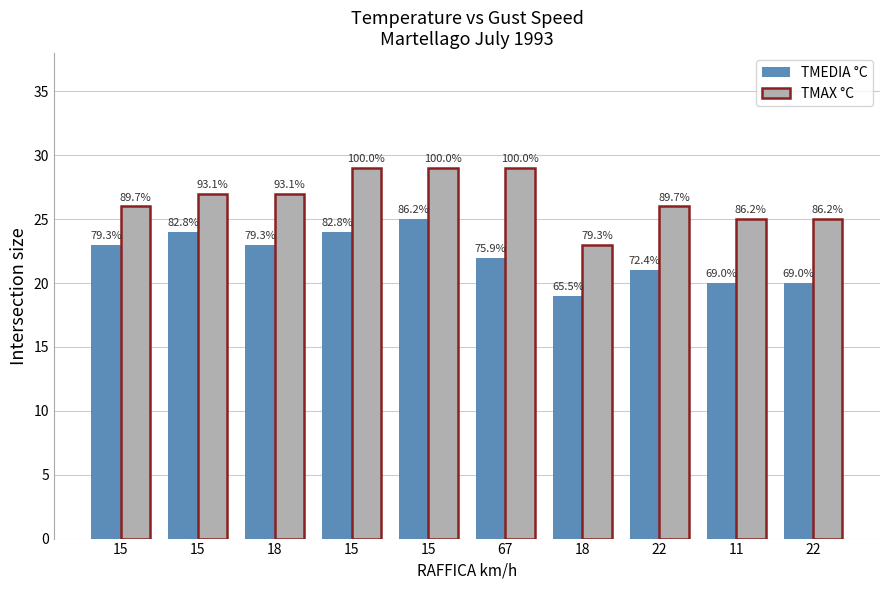

What are all the series names shown in the legend?

TMEDIA °C, TMAX °C